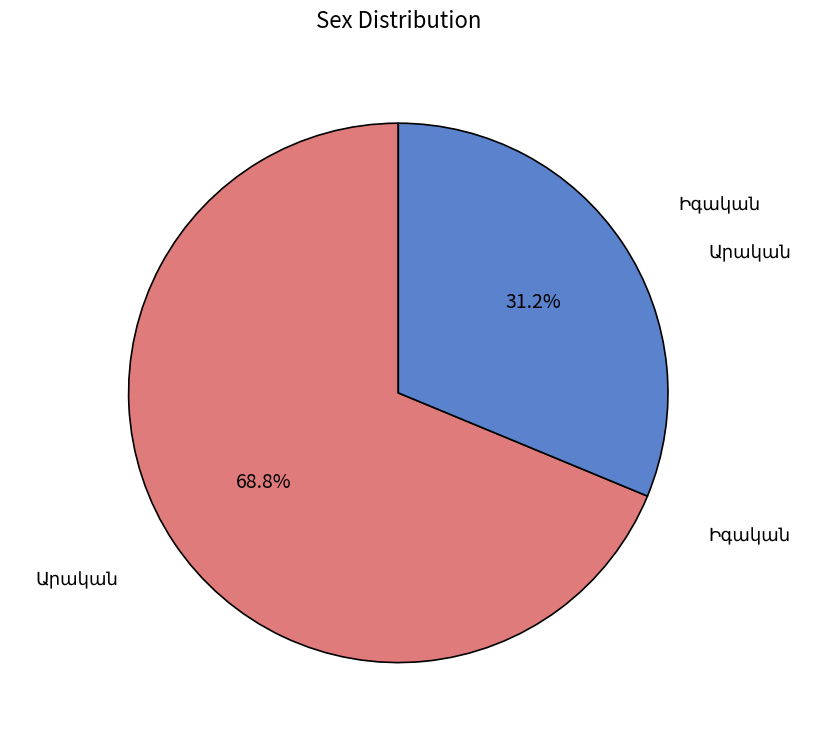

Is there any slice that represents more than half of the pie?

Yes